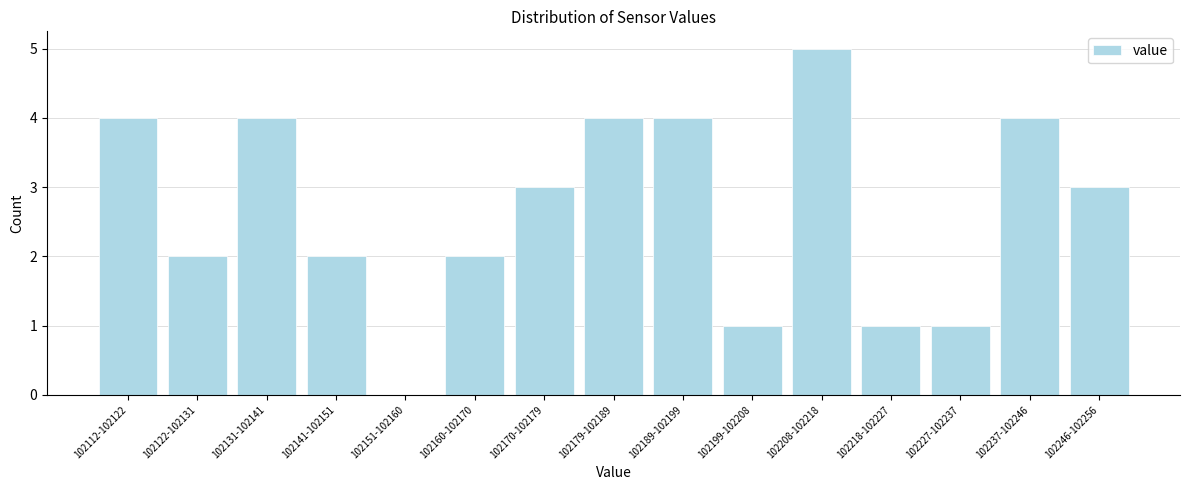

Reading right to left, extract all data points from this chart.

102246-102256=3	102237-102246=4	102227-102237=1	102218-102227=1	102208-102218=5	102199-102208=1	102189-102199=4	102179-102189=4	102170-102179=3	102160-102170=2	102151-102160=0	102141-102151=2	102131-102141=4	102122-102131=2	102112-102122=4